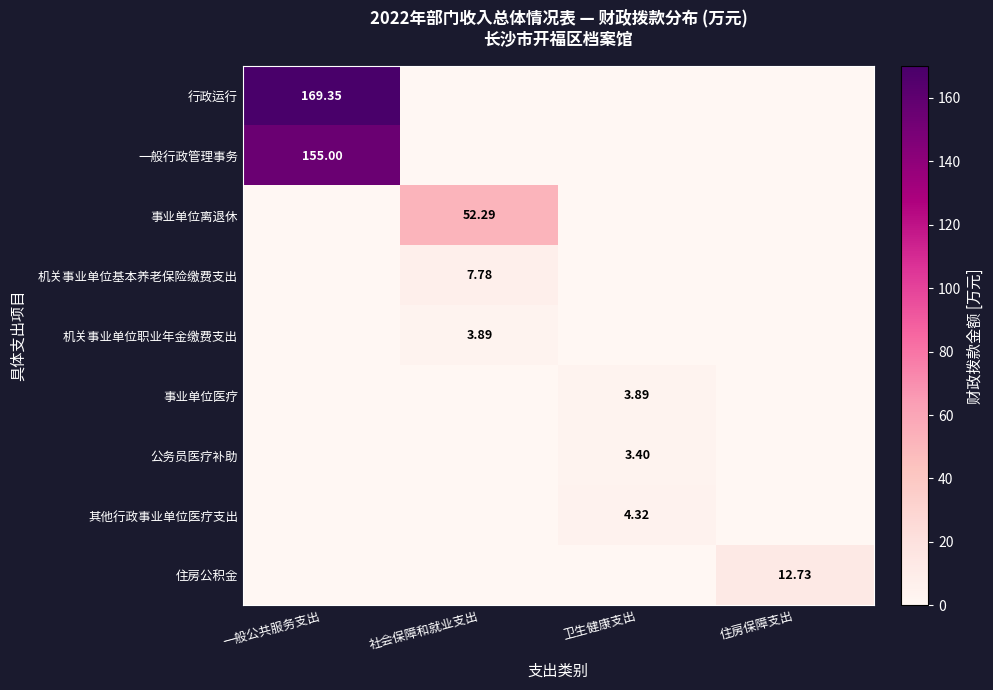

The 事业单位离退休 series shows 52.3 at 社会保障和就业支出. True or false?

True